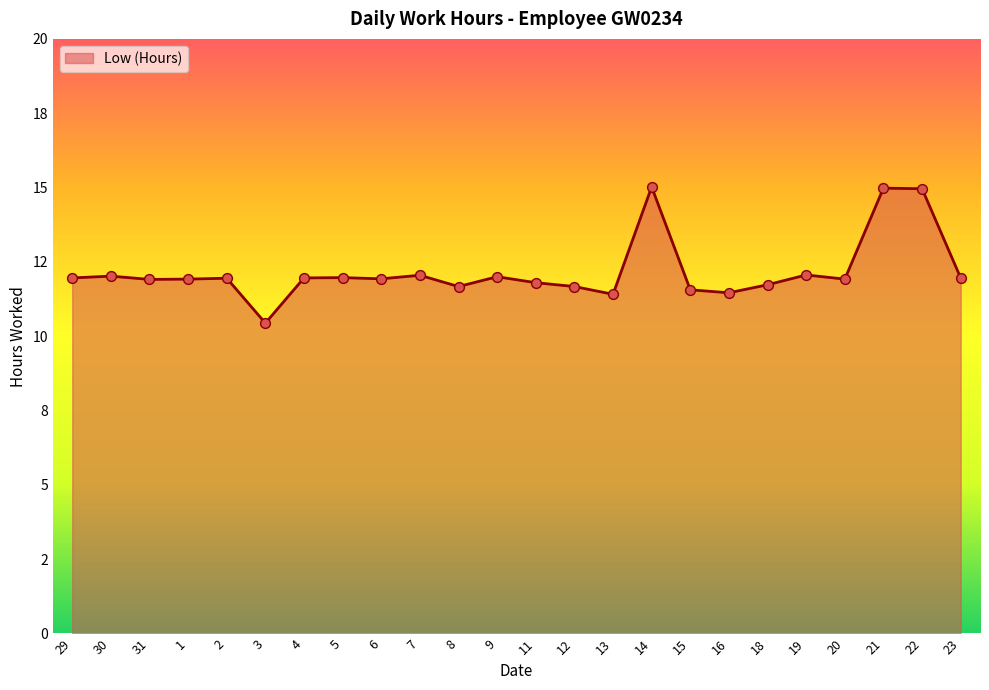

Which has a higher value, 23 or 31?

23